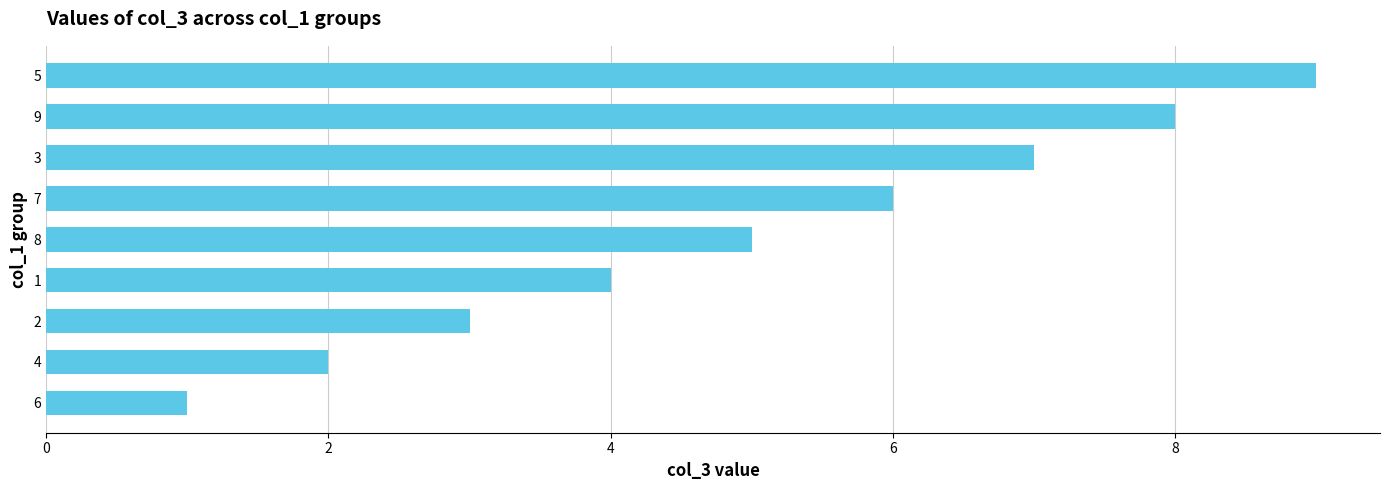

What is the change in value from 6 to 2?

+2